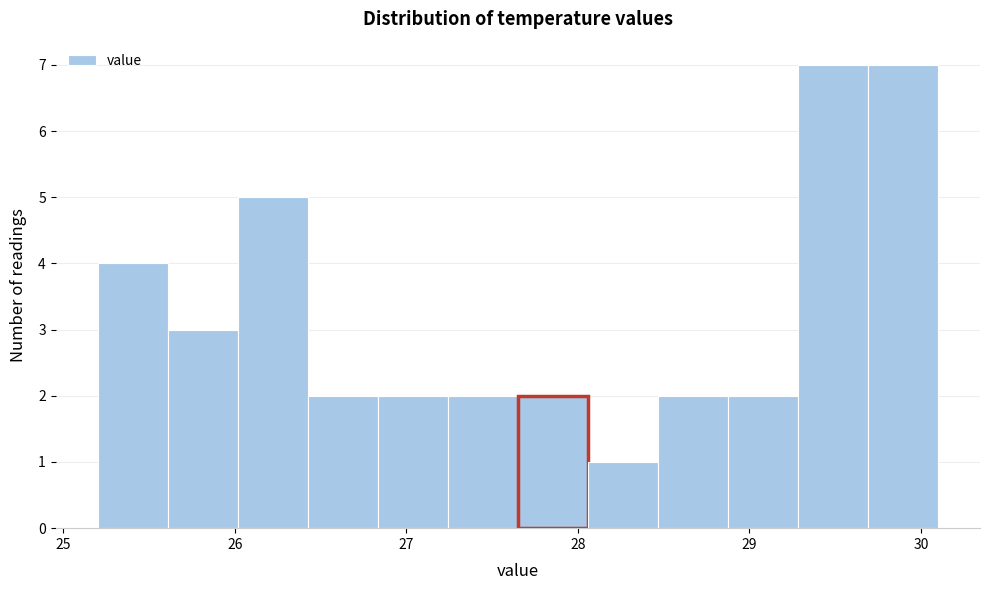

Reading left to right, transcribe this chart: for each bar, give the range it covers on the x-axis and its height. Neither the bar edges nor the heights are printed on the chart, so give them approximately, as read against the axes.

25.2 to 25.6: 4
25.6 to 26.0: 3
26.0 to 26.4: 5
26.4 to 26.8: 2
26.8 to 27.2: 2
27.2 to 27.7: 2
27.7 to 28.1: 2
28.1 to 28.5: 1
28.5 to 28.9: 2
28.9 to 29.3: 2
29.3 to 29.7: 7
29.7 to 30.1: 7